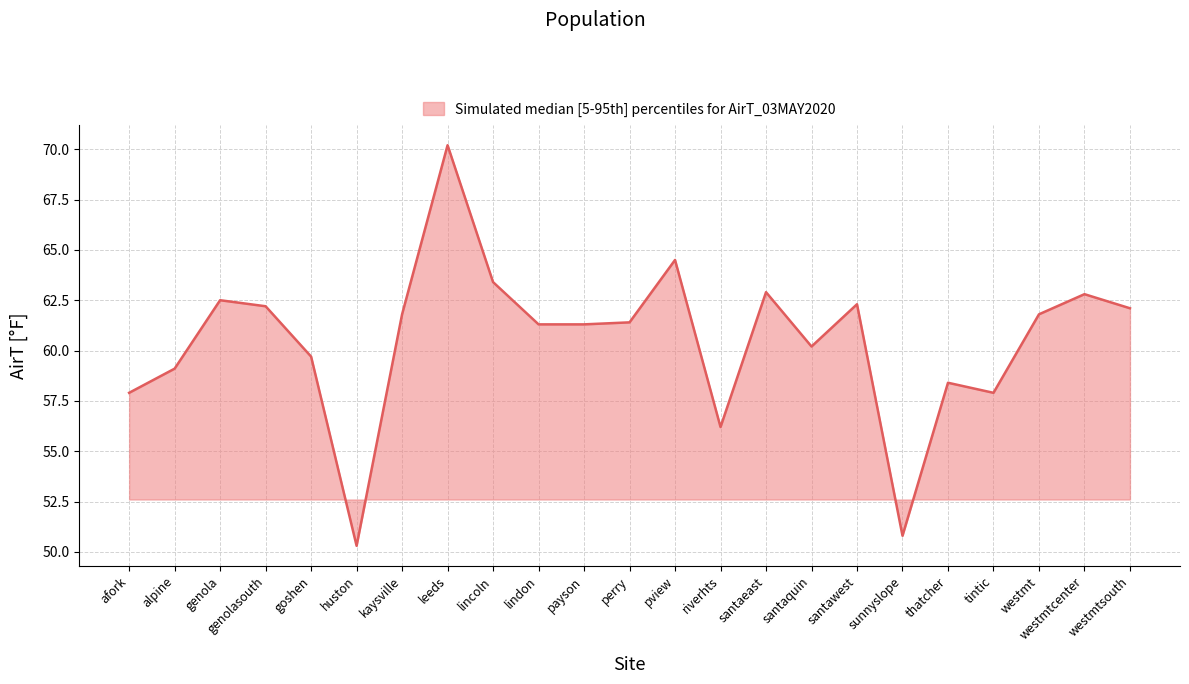

What is the ratio of the value at perry to the value at riverhts?

1.1